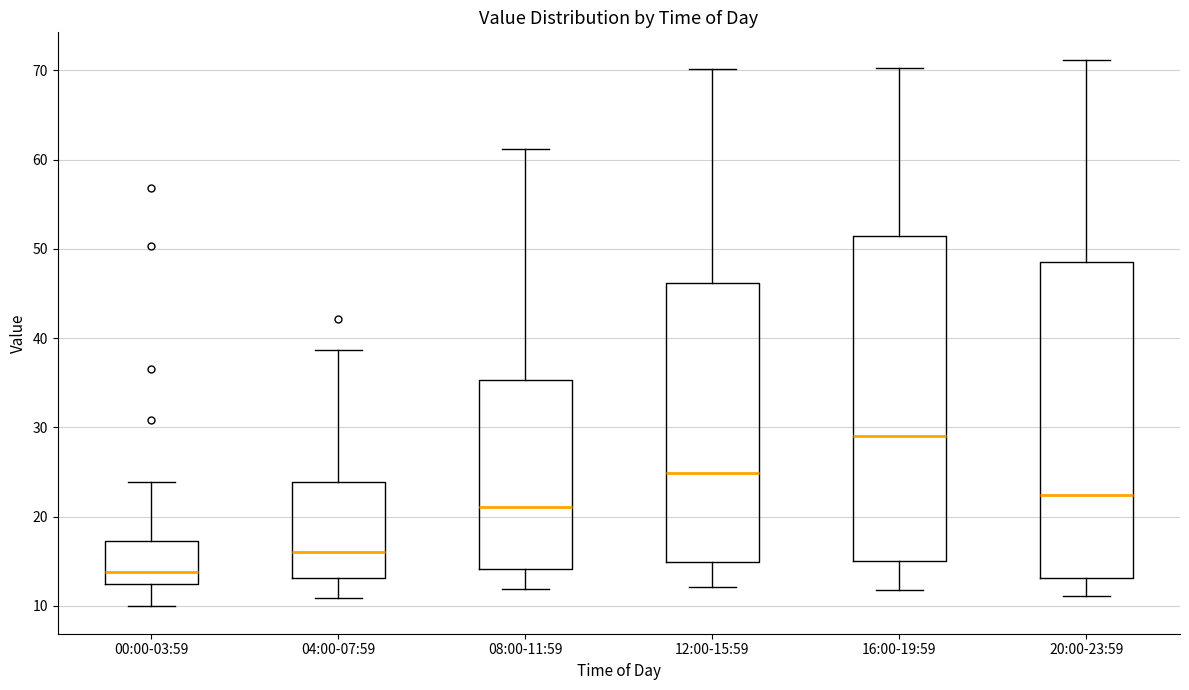

Where is the upper edge of the box for 04:00-07:59 on the y-axis? The values are not printed on the chart, so give them approximately, as read against the axis.

24